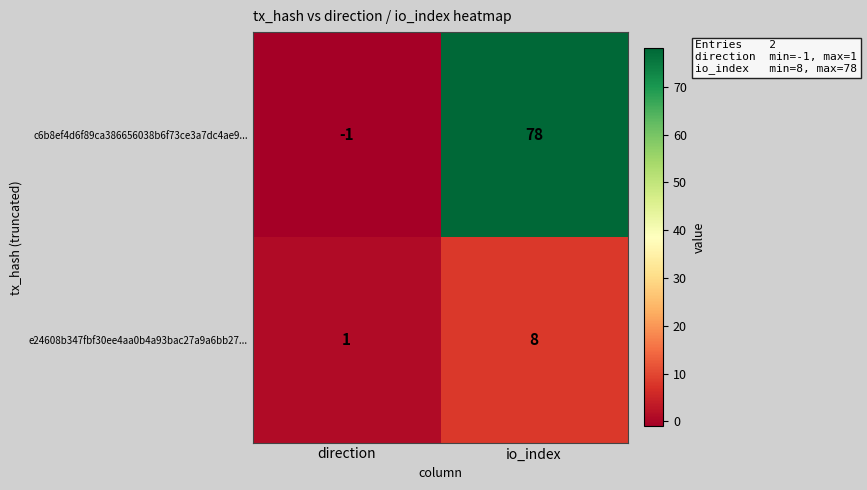

Which series changed the most between direction and io_index?

c6b8ef4d6f89ca386656038b6f73ce3a7dc4ae9...